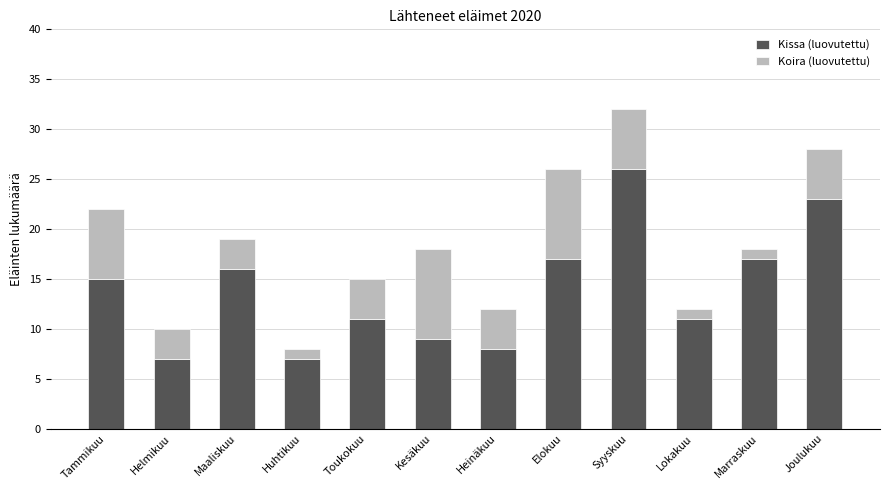

Reading right to left, list the values for the Kissa (luovutettu) series.

Joulukuu=23	Marraskuu=17	Lokakuu=11	Syyskuu=26	Elokuu=17	Heinäkuu=8	Kesäkuu=9	Toukokuu=11	Huhtikuu=7	Maaliskuu=16	Helmikuu=7	Tammikuu=15